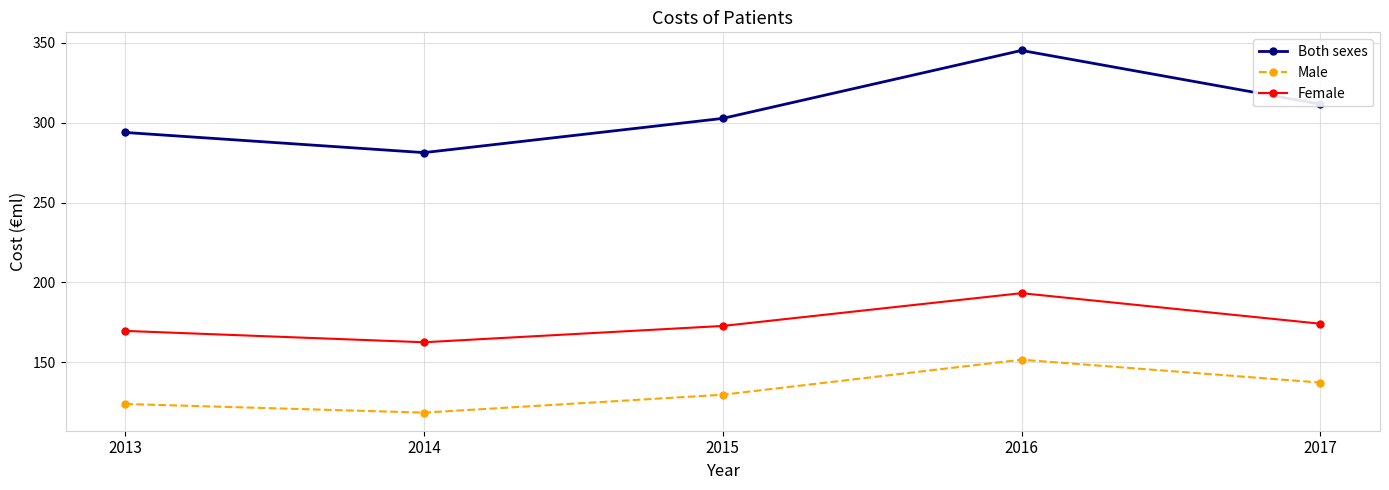

True or false: Both sexes has a value of 433.2 at 2014.

False